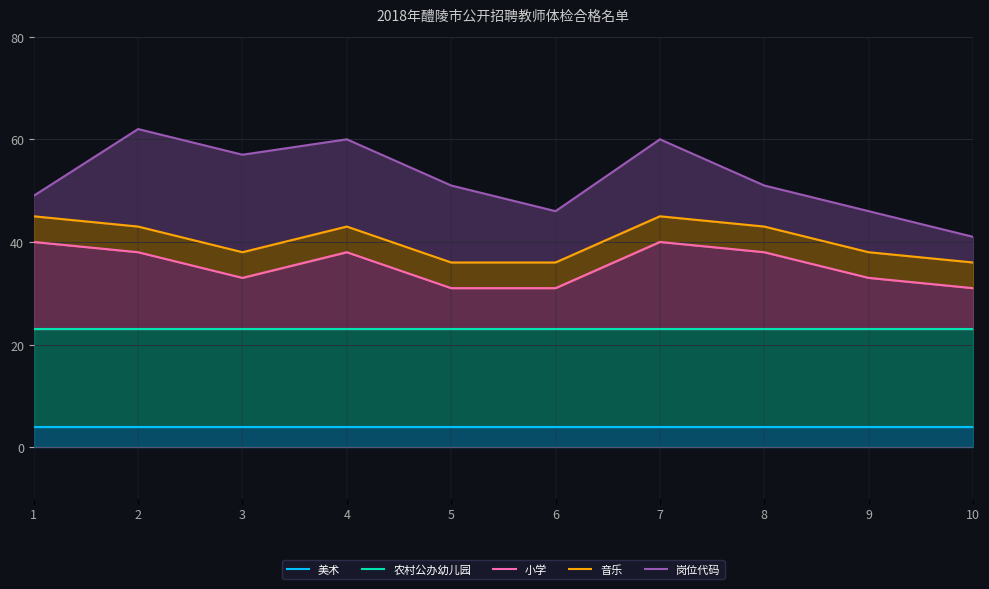

Which series has the largest total across all categories?

岗位代码